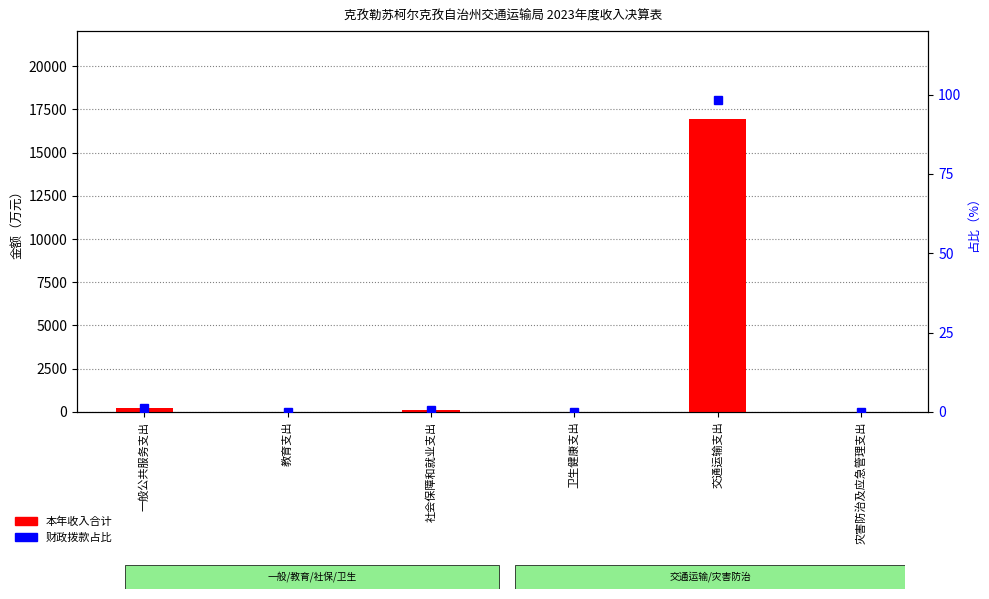

What is the maximum value for 财政拨款占比?

98.3